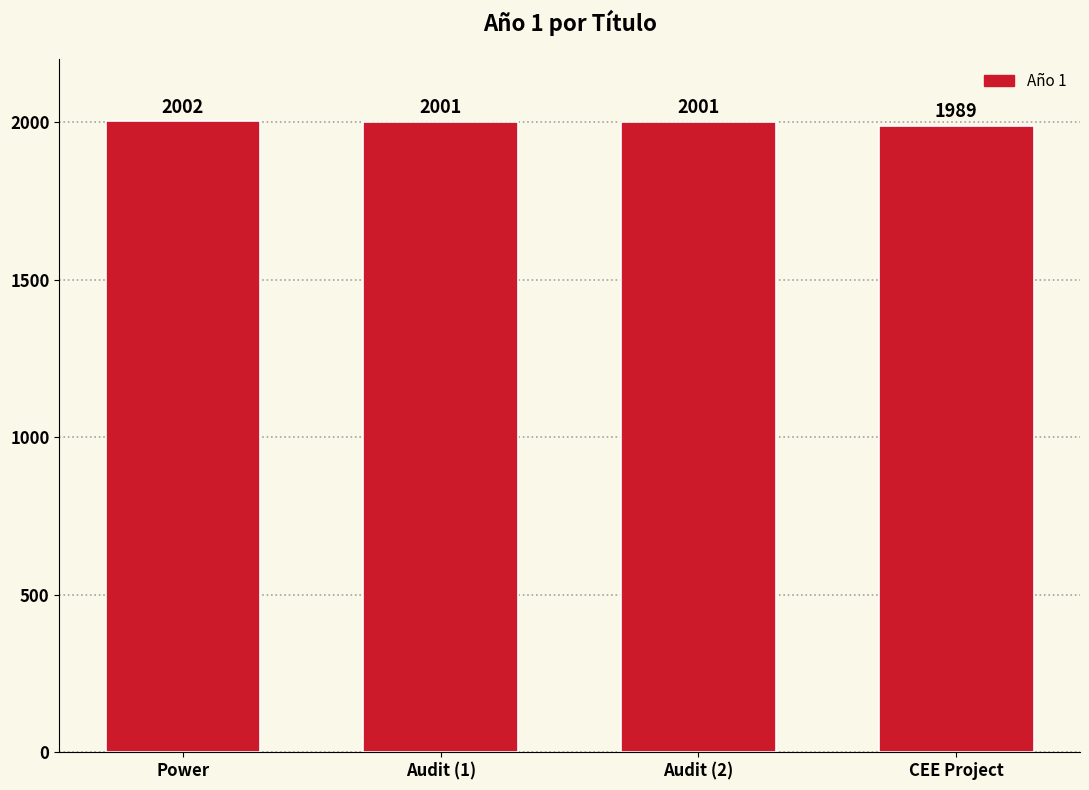

Which category has the lowest value across all series?

CEE Project